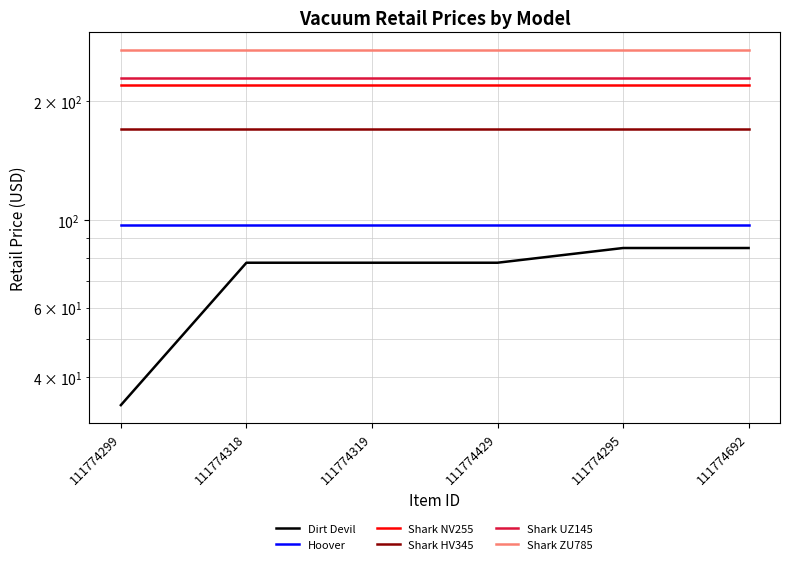

True or false: Shark ZU785 has more than 0 interior local peaks.

False